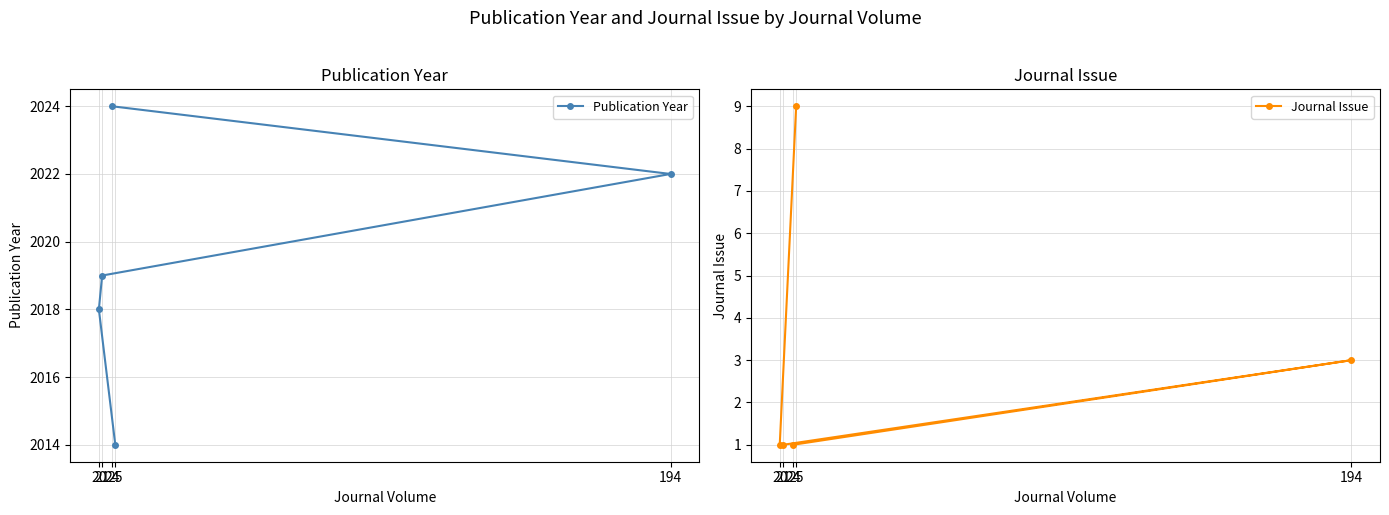

True or false: Journal Issue and Publication Year cross at least once.

False